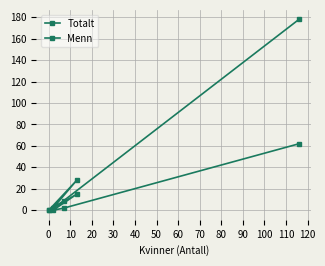

Which series has the largest total across all categories?

Totalt